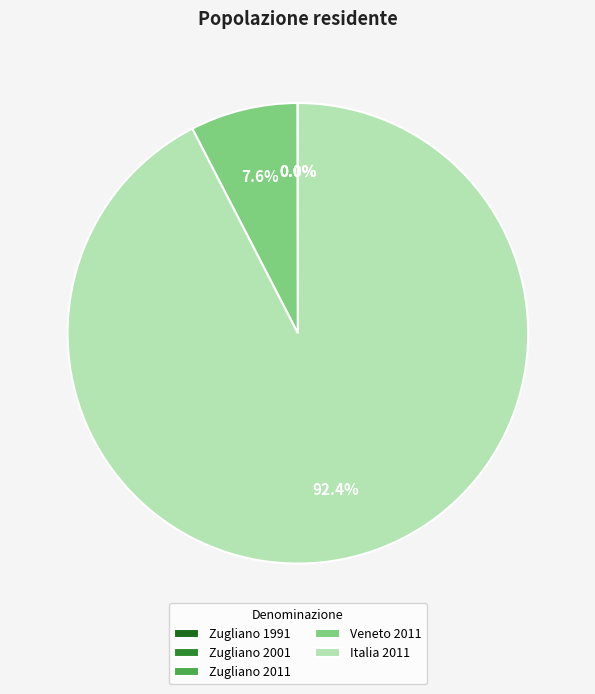

How much of the chart is everything except Veneto 2011?

92.4%